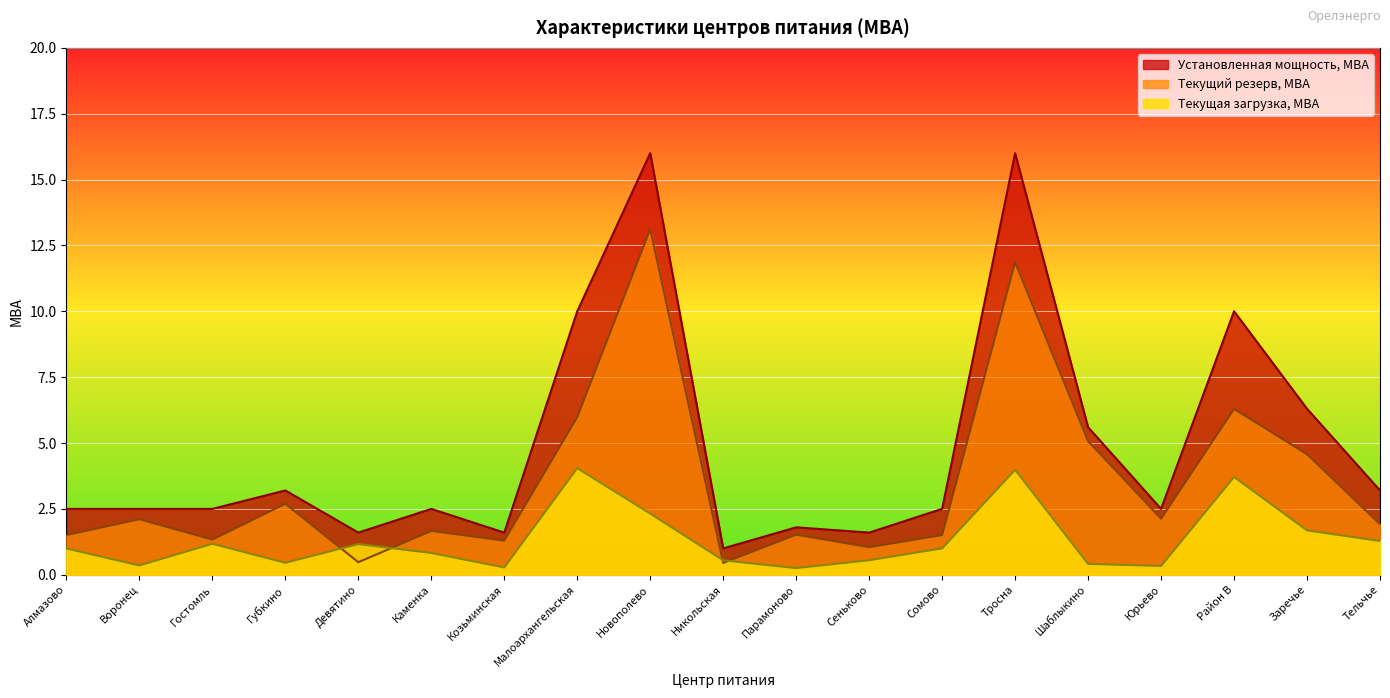

How many lines are shown in the chart?

3